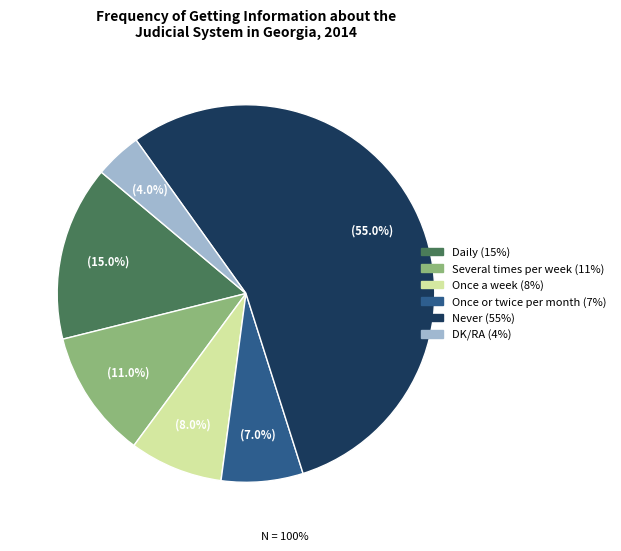

To the nearest percent, what is the combined percentage of Once or twice per month and Several times per week?

18%